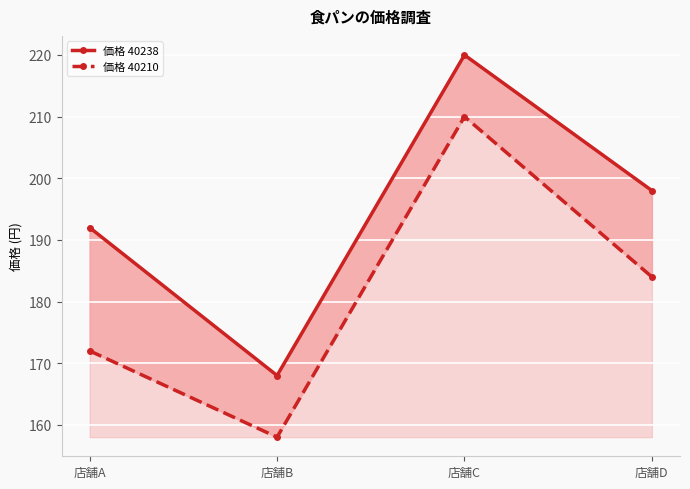

Is the value of 価格 40210 at 店舗A greater than the value of 価格 40238 at 店舗C?

No